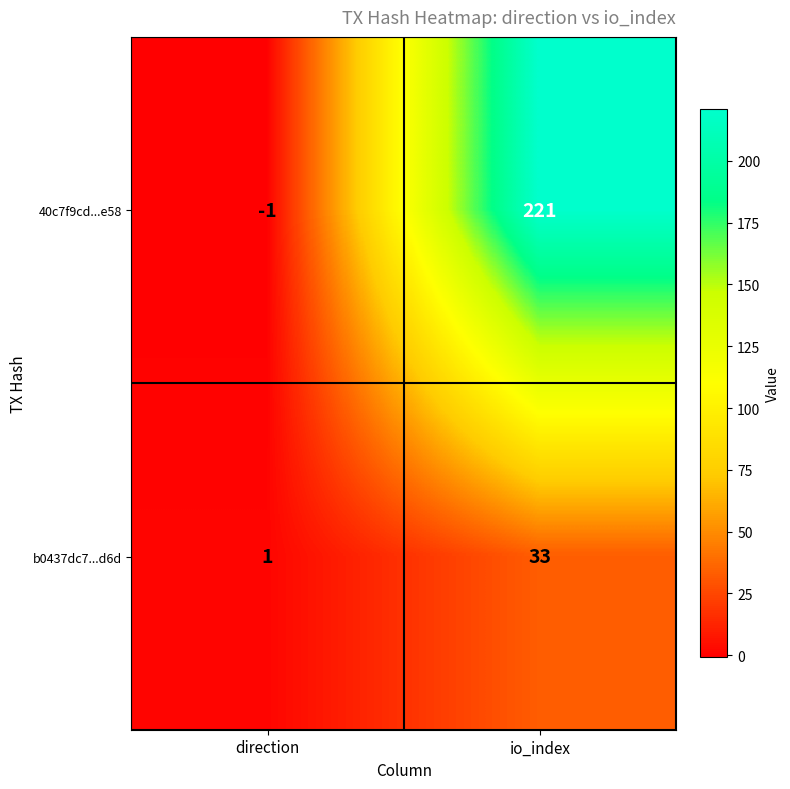

What is the average value of the 40c7f9cd...e58 series?

110